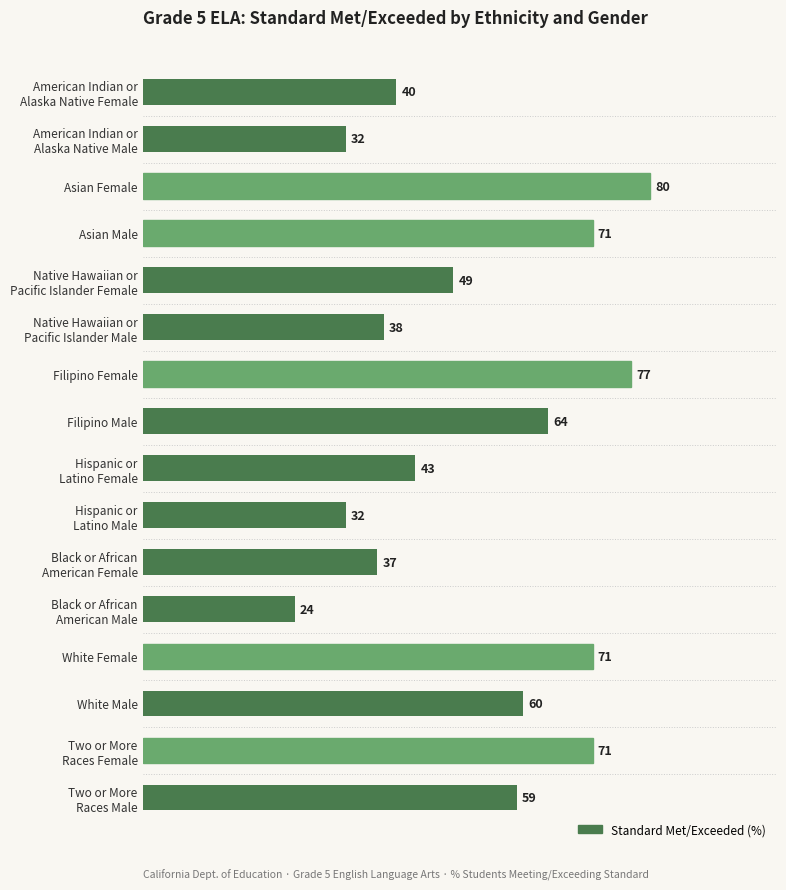

Where is the data nearest to the value 52?

Native Hawaiian or
Pacific Islander Female